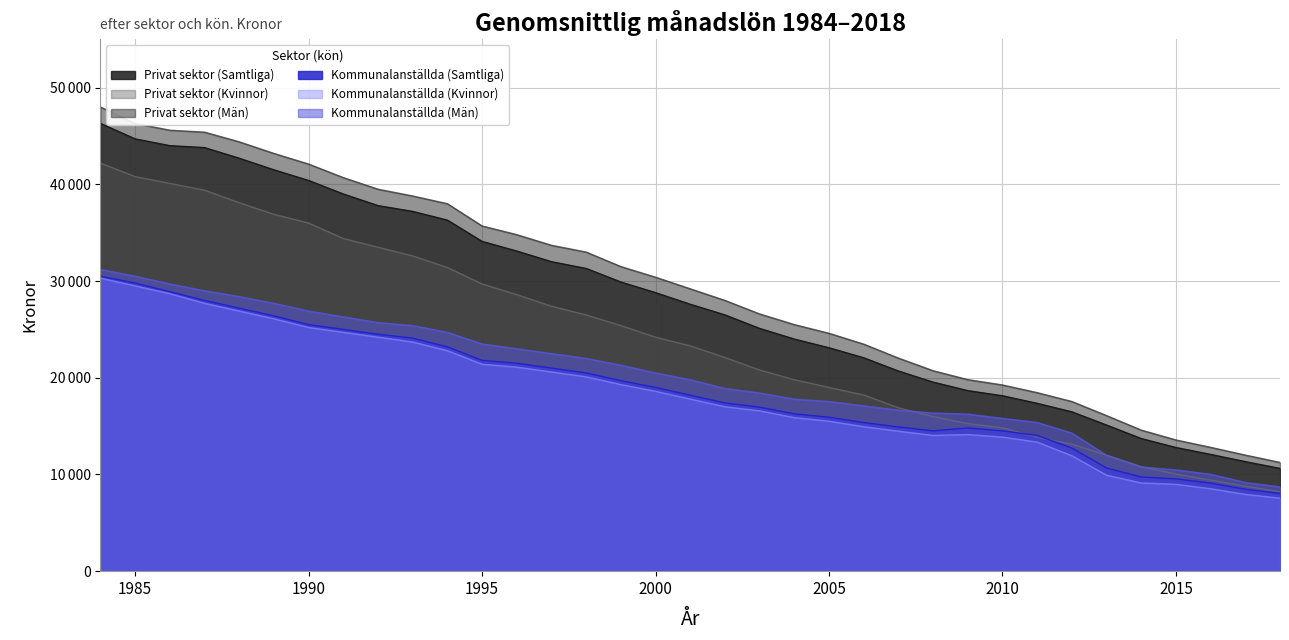

Which category has the highest value in the Privat sektor (Kvinnor) series?

1984